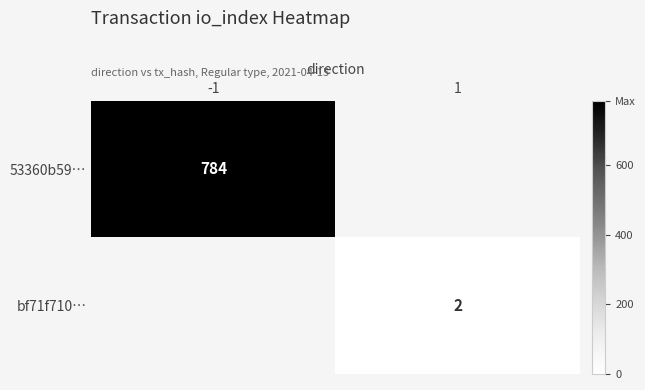

At how many categories does at least one series exceed 164?

1